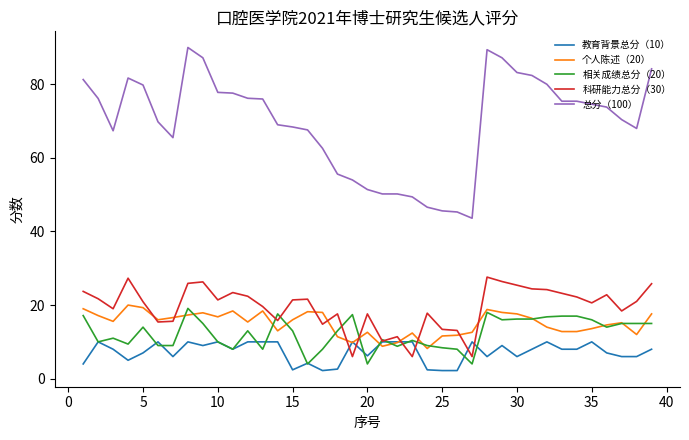

What is the maximum value for 个人陈述（20）?

20.0